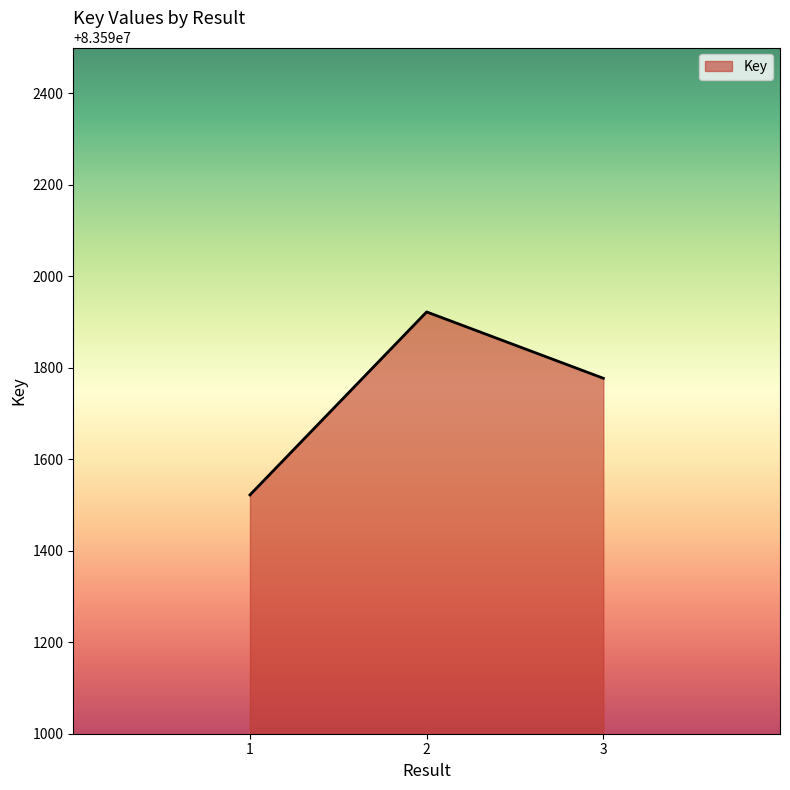

Rank the categories by value from highest to lowest.

2, 3, 1